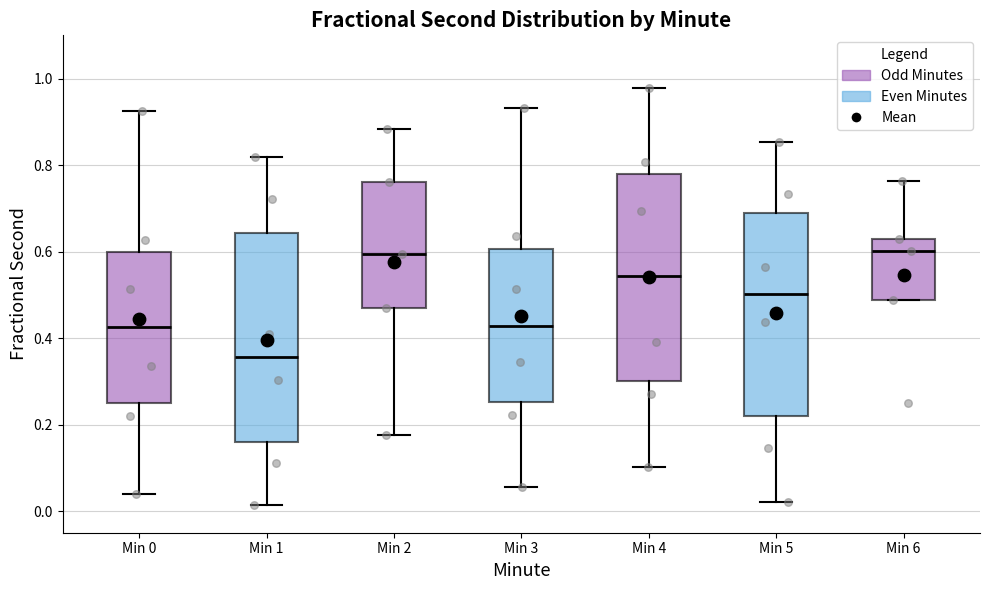

Reading left to right, read every box against the y-axis: the position of its median line, the range the box covers, and the ends of its whiskers. The values are not printed on the chart, so give them approximately, as read against the axis.

Min 0: median 0.42, box 0.24 to 0.60, whiskers 0.04 to 0.92
Min 1: median 0.36, box 0.16 to 0.64, whiskers 0.02 to 0.82
Min 2: median 0.60, box 0.46 to 0.76, whiskers 0.18 to 0.88
Min 3: median 0.42, box 0.26 to 0.60, whiskers 0.06 to 0.94
Min 4: median 0.54, box 0.30 to 0.78, whiskers 0.10 to 0.98
Min 5: median 0.50, box 0.22 to 0.70, whiskers 0.02 to 0.86
Min 6: median 0.60, box 0.48 to 0.62, whiskers 0.48 to 0.76